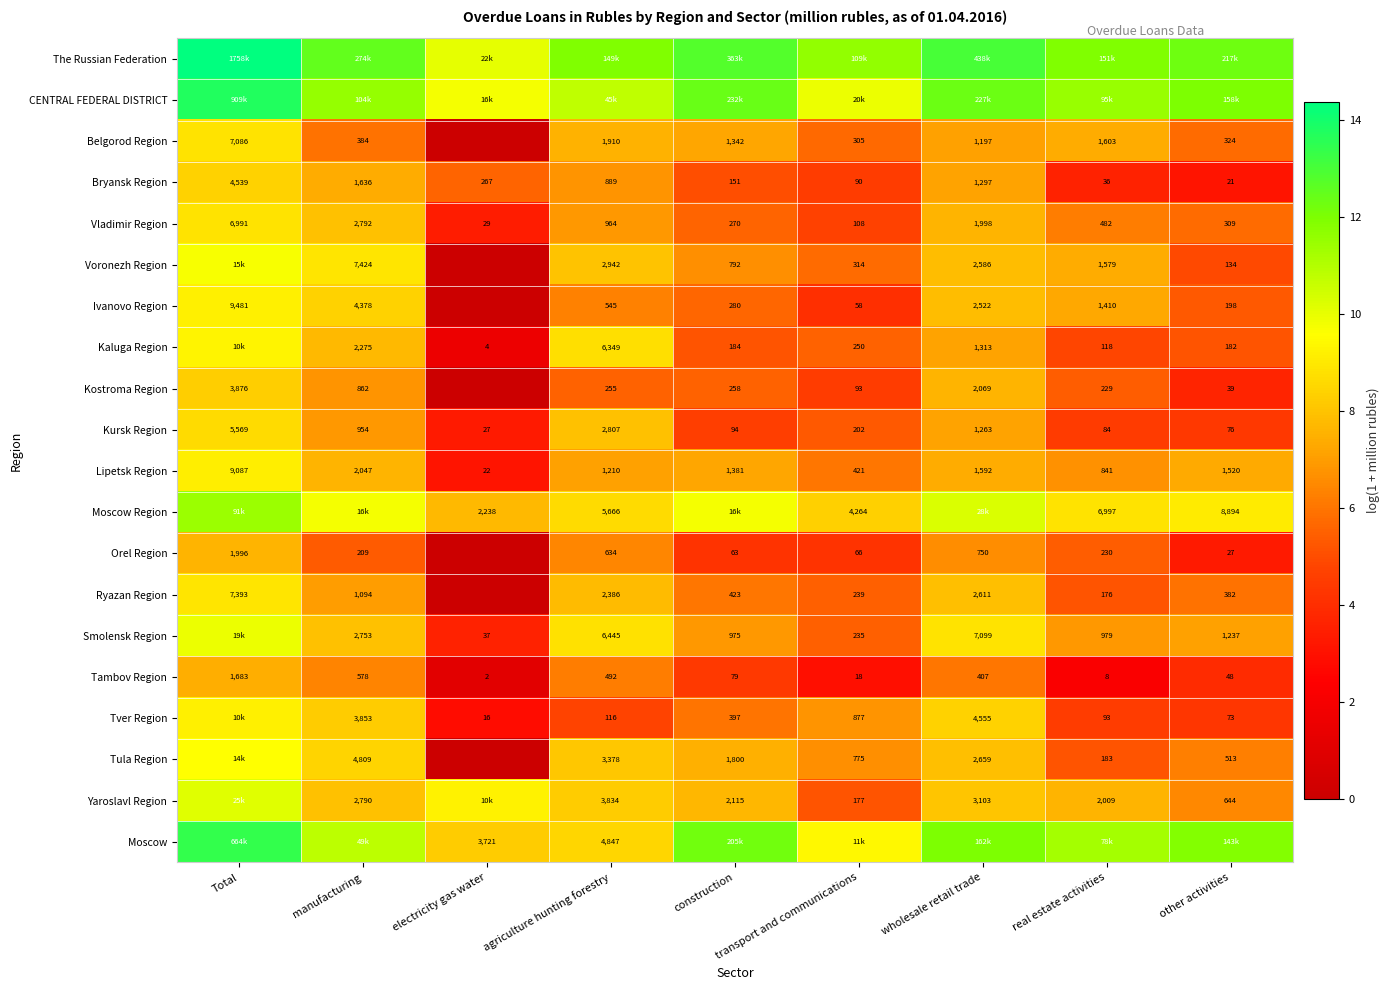

The value of Tambov Region at manufacturing is 6.4. True or false?

True